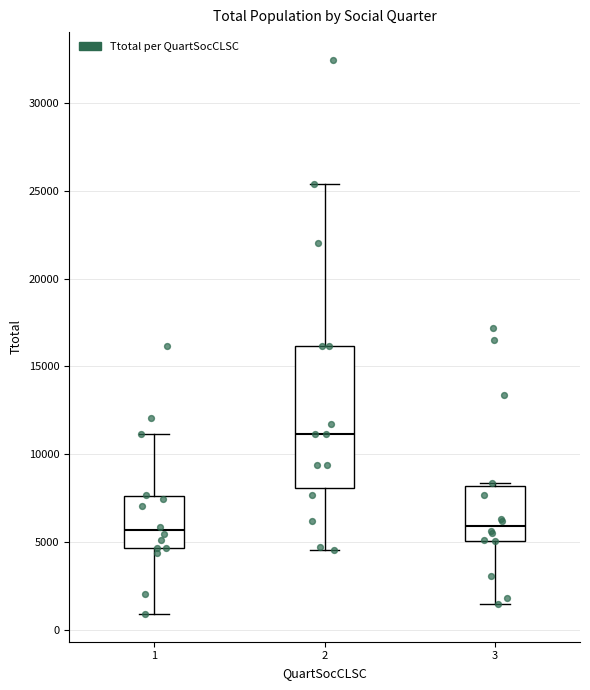

Which box is the tallest, from its lower edge to its upper edge?

2